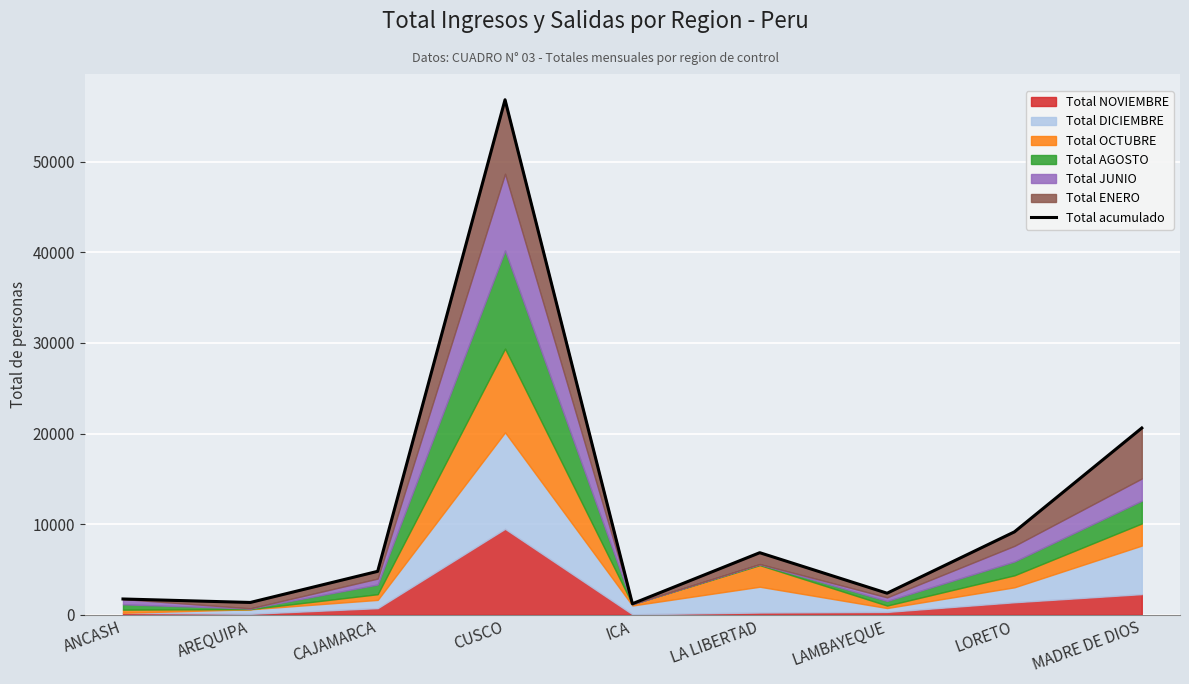

Reading left to right, extract all data points from this chart.

ANCASH=1738	AREQUIPA=1355	CAJAMARCA=4791	CUSCO=56852	ICA=1215	LA LIBERTAD=6848	LAMBAYEQUE=2376	LORETO=9149	MADRE DE DIOS=20612